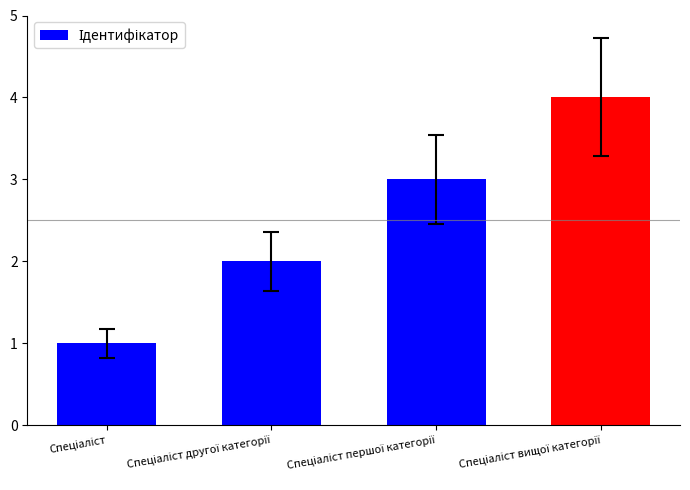

What is the greatest value displayed?

4